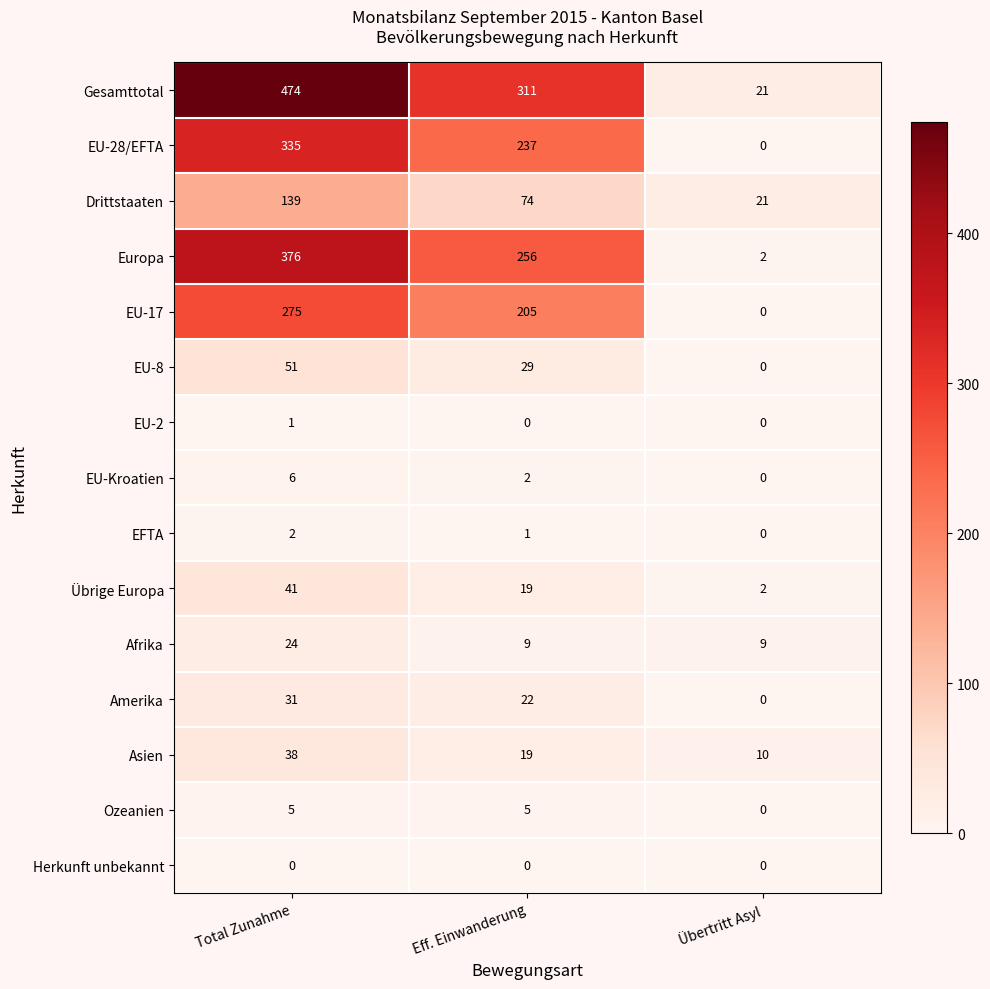

At how many categories does at least one series exceed 65?

2